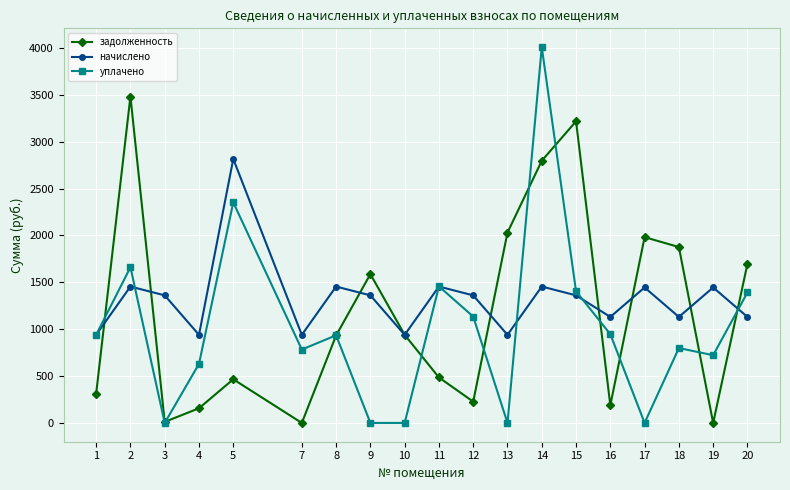

At how many categories does at least one series exceed 3536?

1